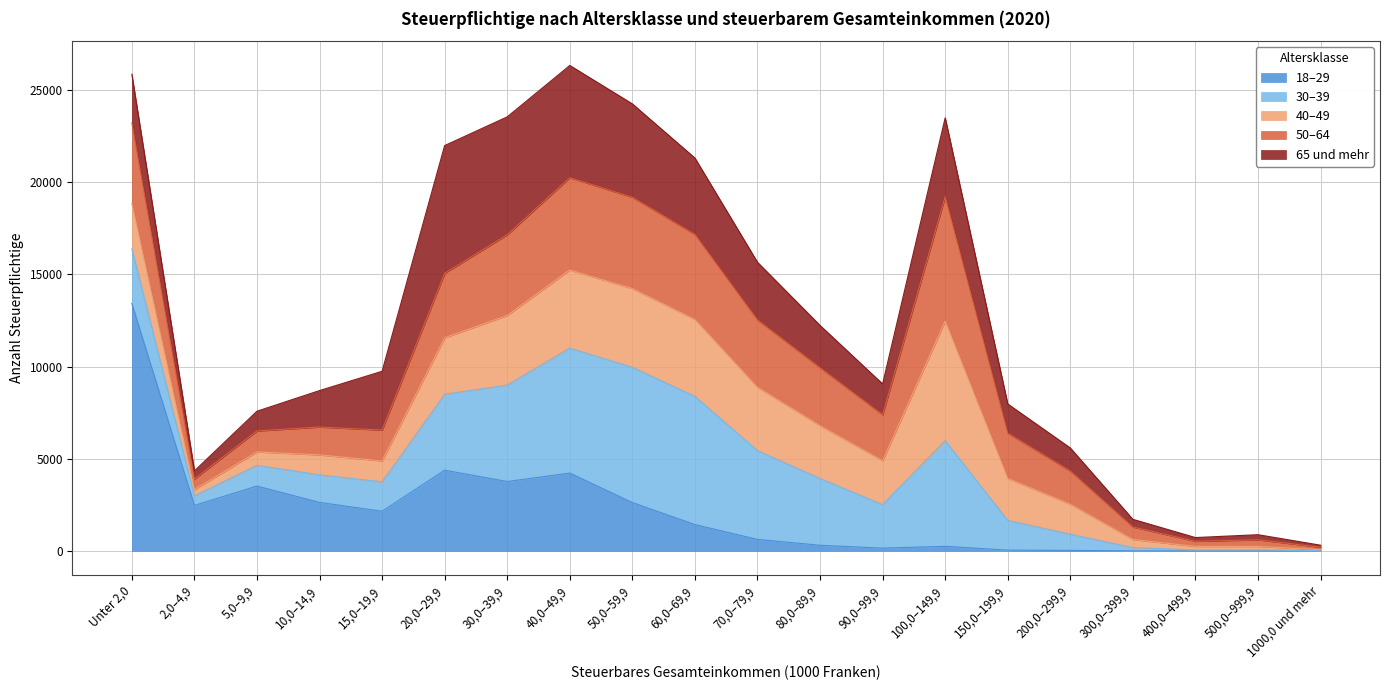

Is the value of 50–64 at 60,0–69,9 greater than the value of 30–39 at 500,0–999,9?

Yes